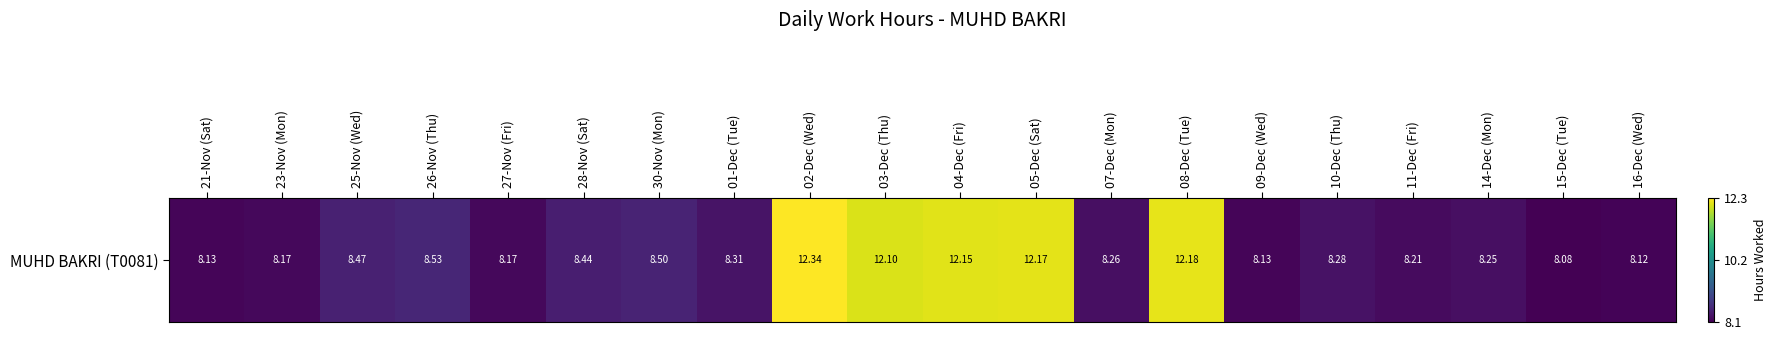

Approximately how many times larger is the value at 16-Dec (Wed) compared to 15-Dec (Tue)?

1.0